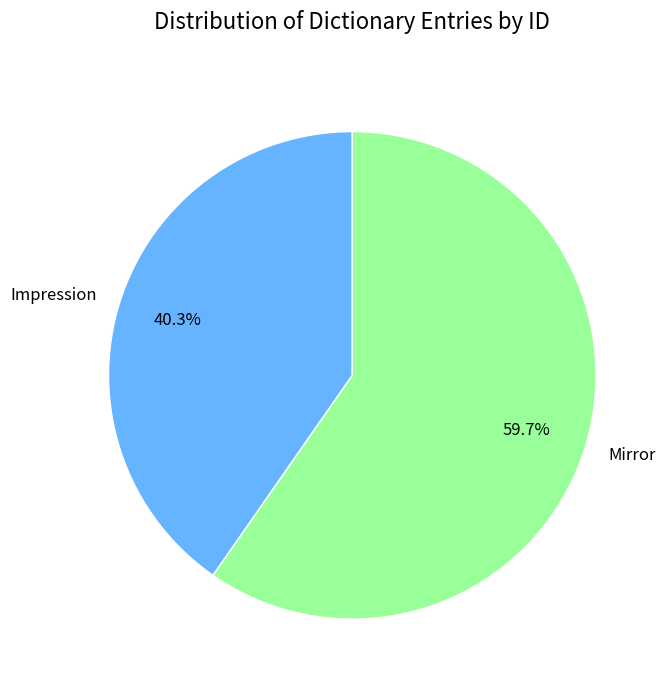

Is the sum of Mirror and Impression greater than half?

Yes